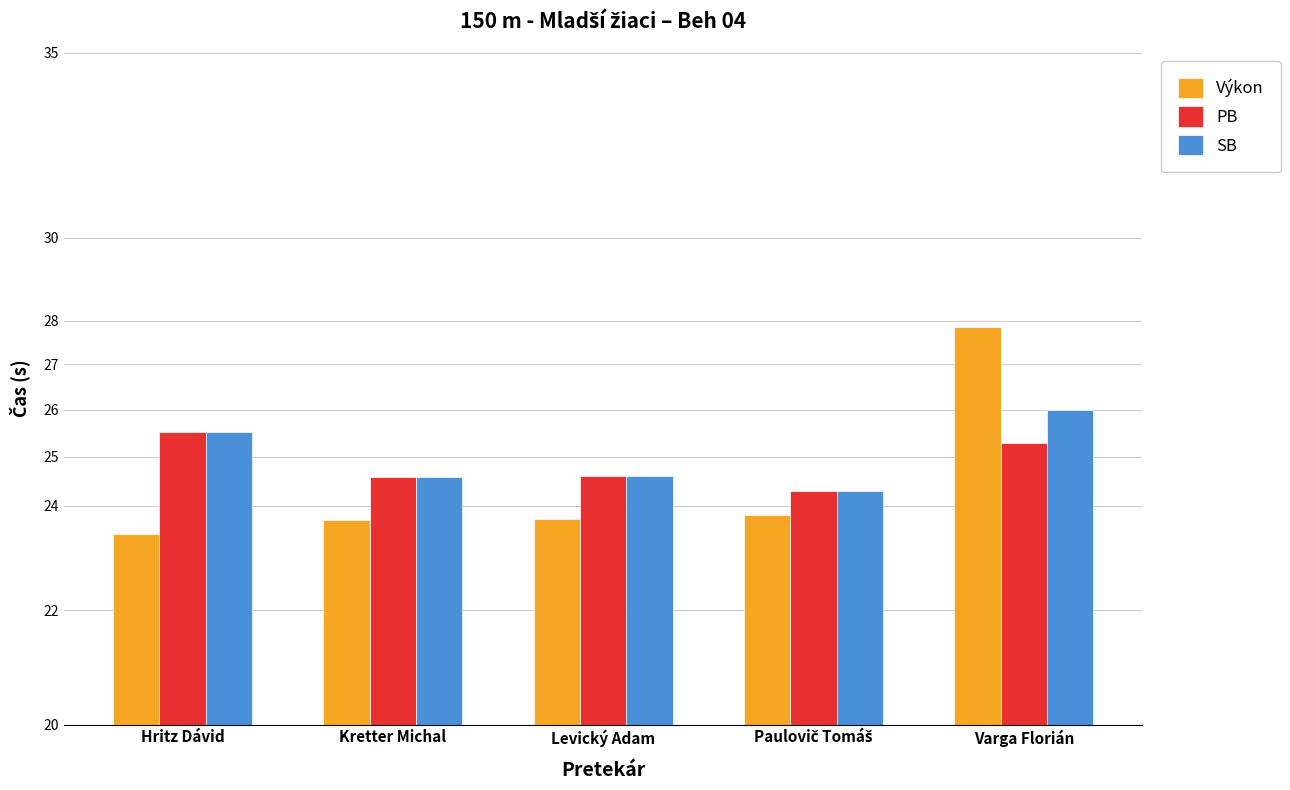

At how many categories does at least one series exceed 23?

5